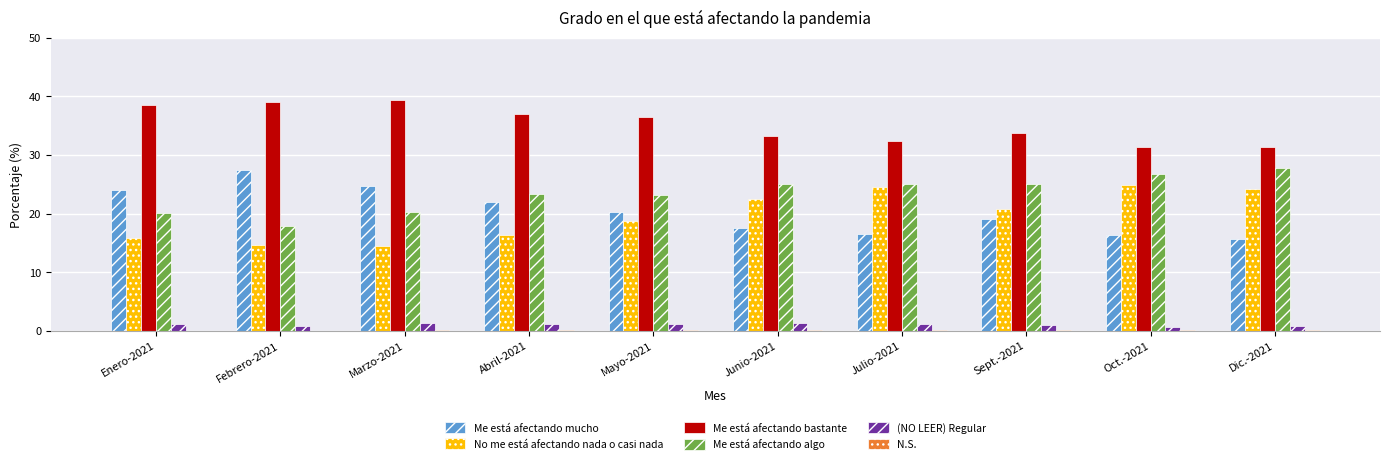

What is the maximum value for (NO LEER) Regular?

1.4